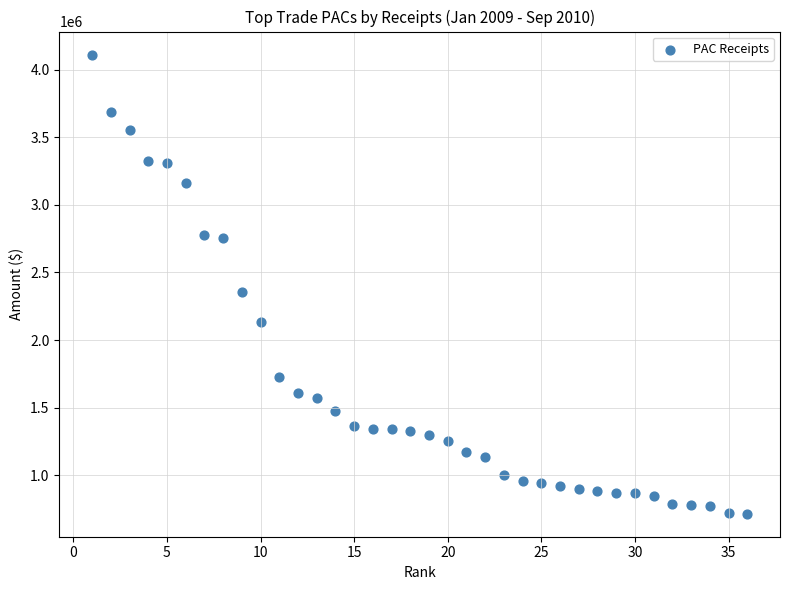

What is the range of X values (max minus min)?

35.0